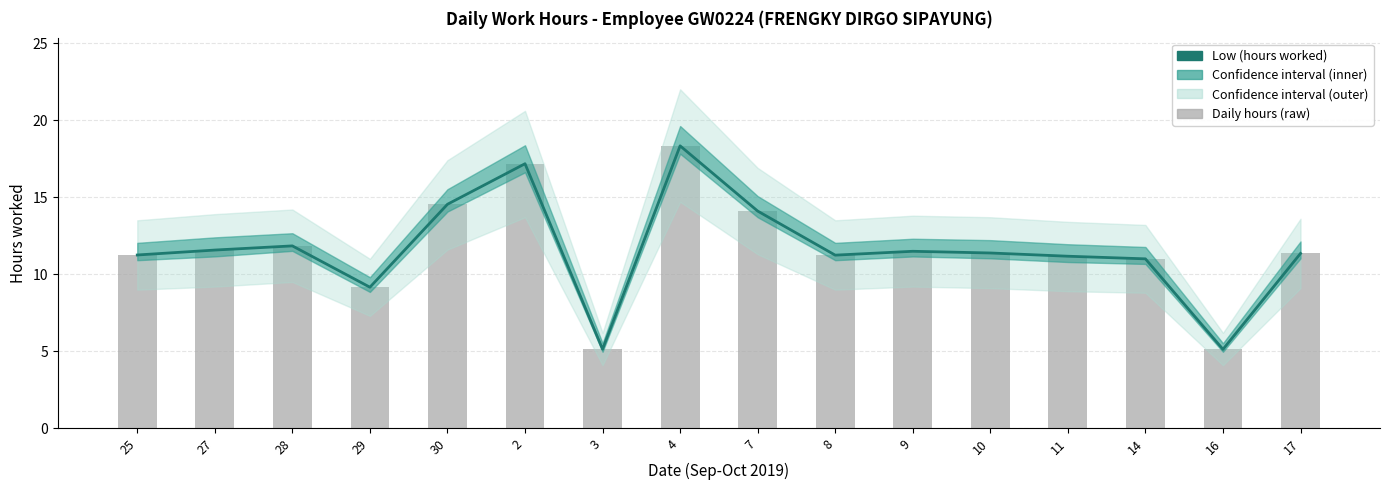

Which series changed the most between 29 and 2?

Low (hours worked)